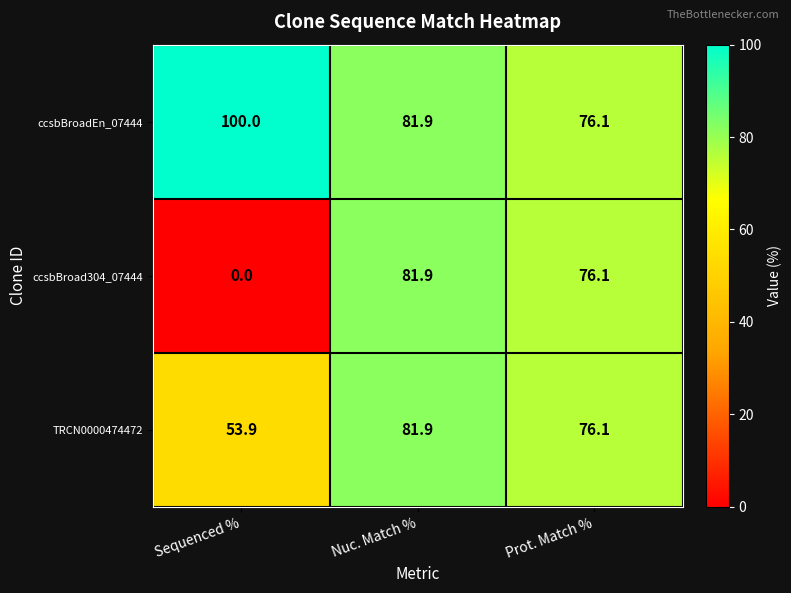

What is the total value across all series at Prot. Match %?

228.3